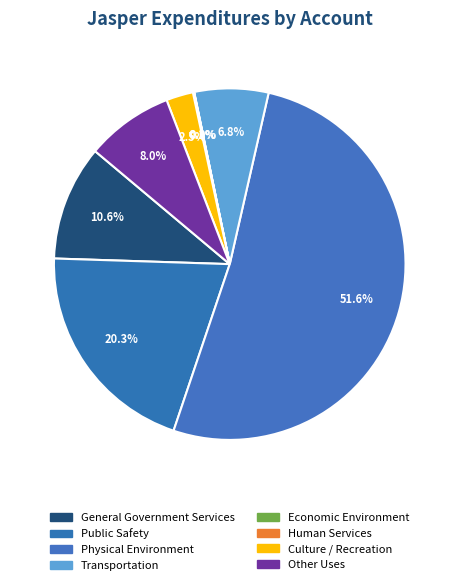

How many slices are in this pie chart?

8